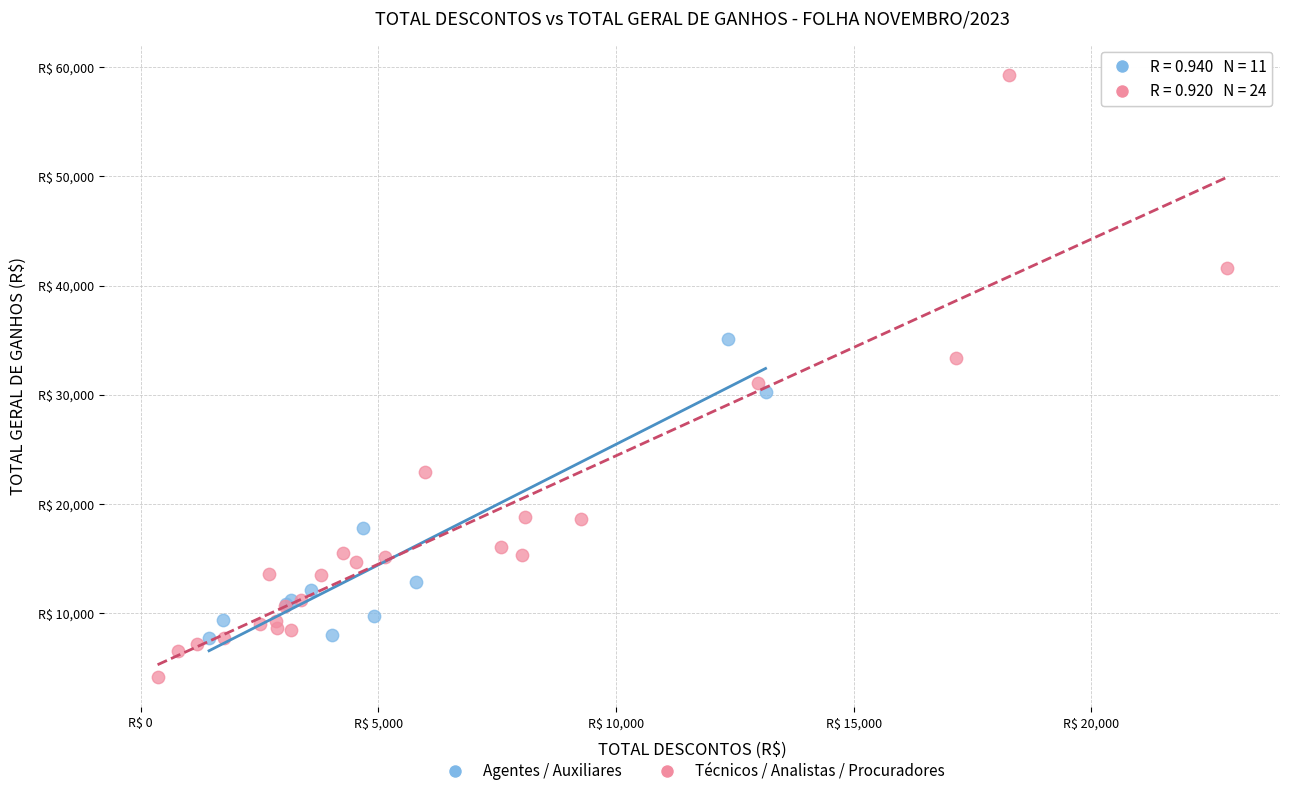

Which series has the largest Y range (max minus min)?

Técnicos / Analistas / Procuradores